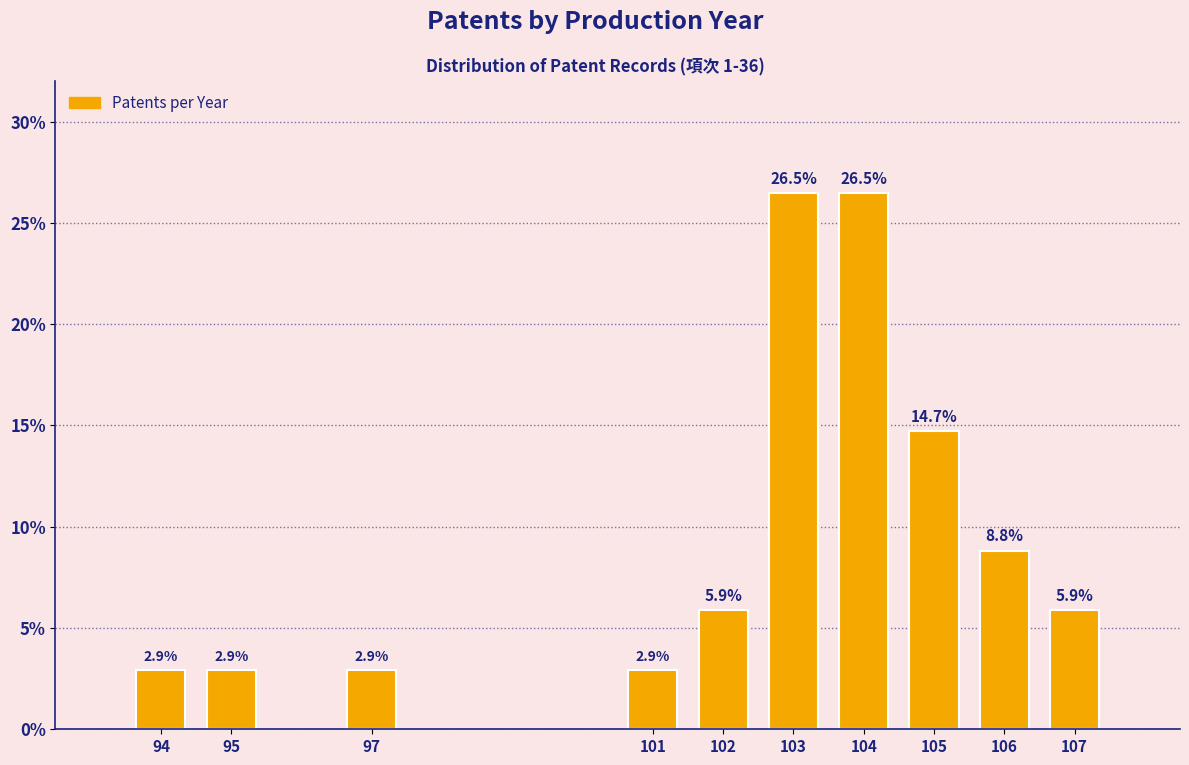

Reading left to right, transcribe all the data shown in this chart.

2.9	2.9	2.9	2.9	5.9	26.5	26.5	14.7	8.8	5.9